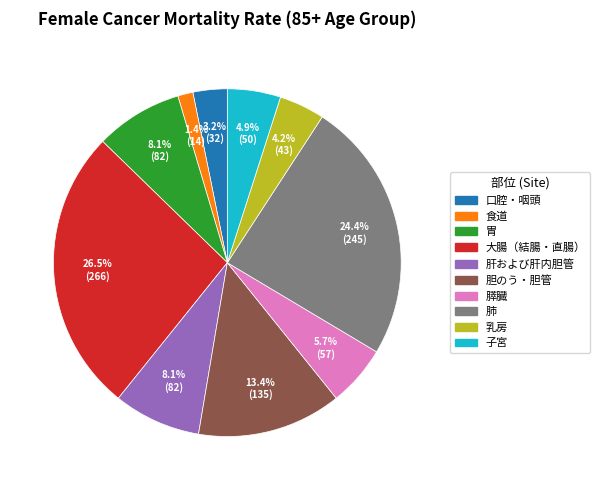

To the nearest percent, what portion does 乳房 represent?

4%